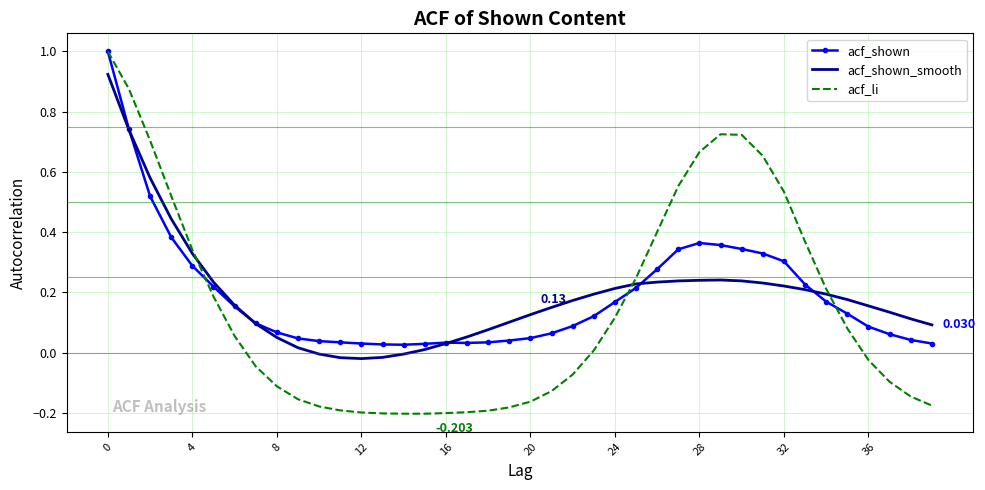

How many distinct data groups are displayed?

3